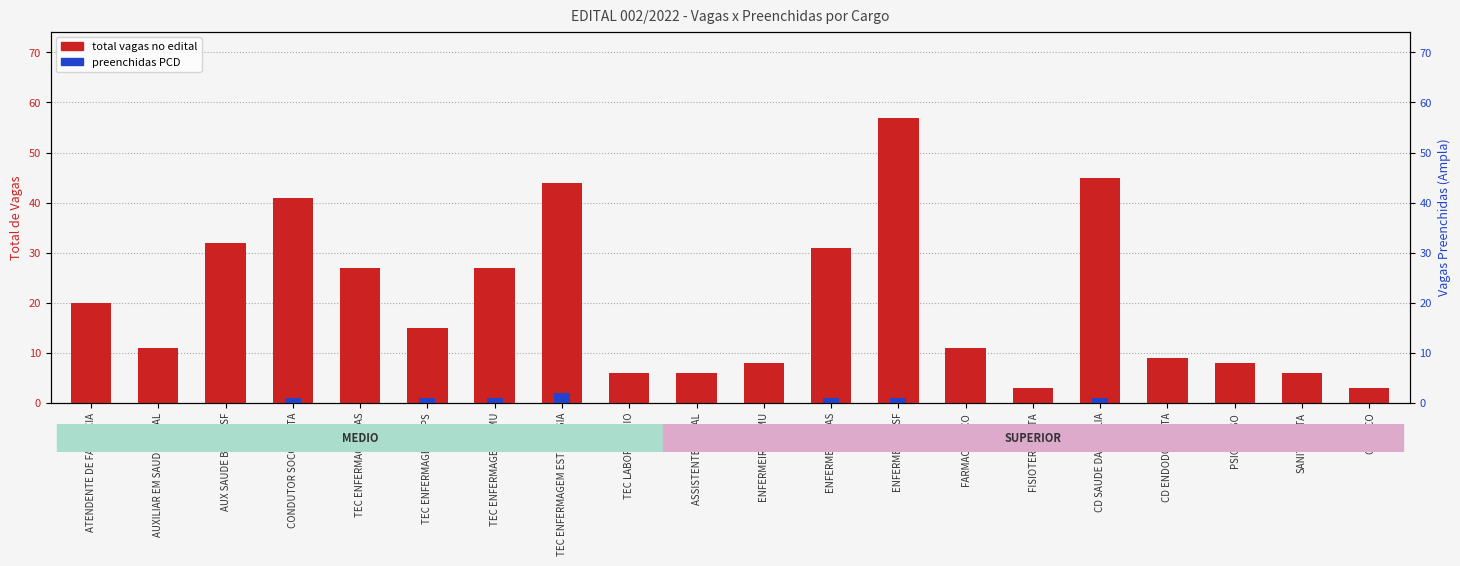

Does the chart contain stacked bars?

No